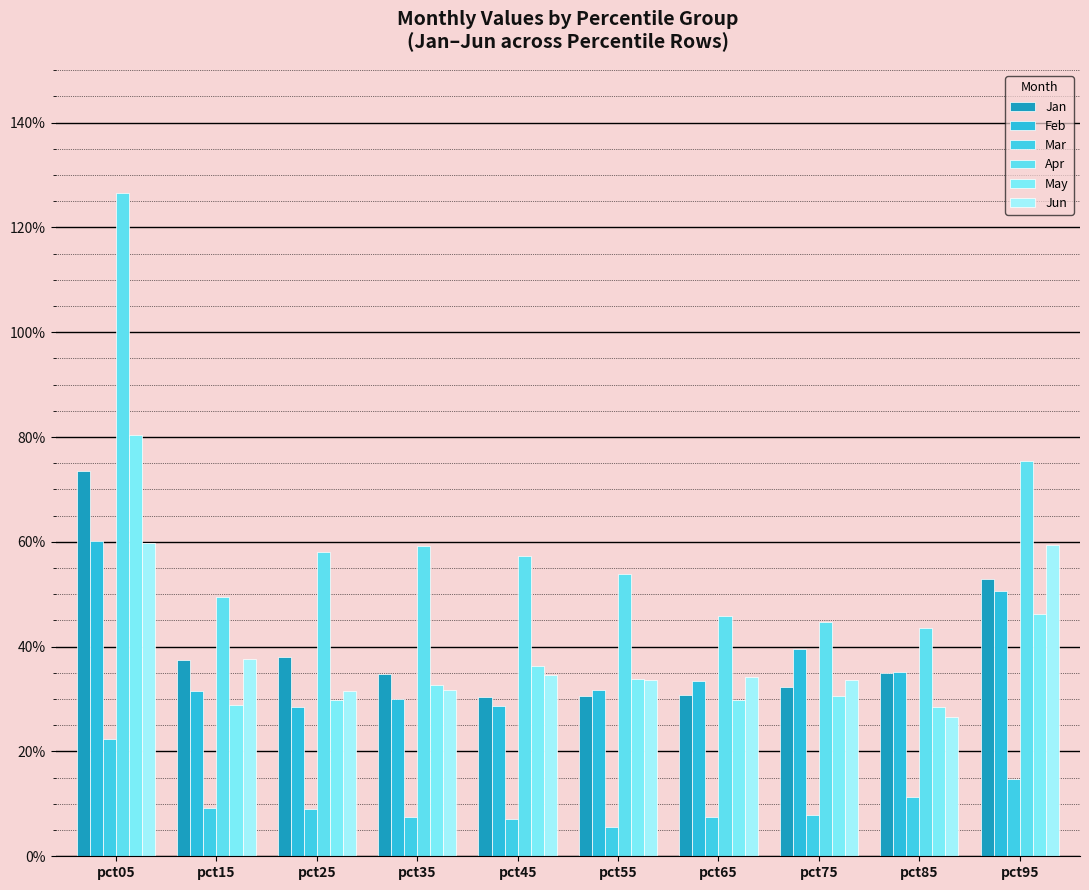

List the labels in order of Mar value, smallest first.

pct55, pct45, pct65, pct35, pct75, pct25, pct15, pct85, pct95, pct05